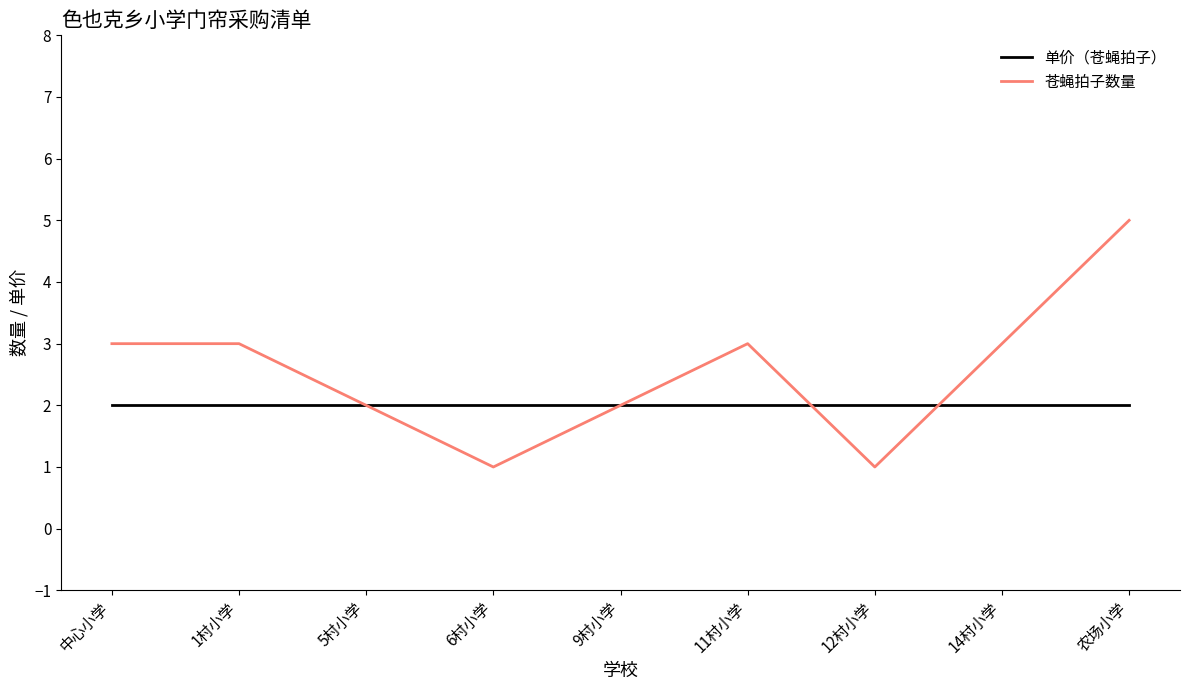

At which category does 苍蝇拍子数量 reach its first local valley?

6村小学